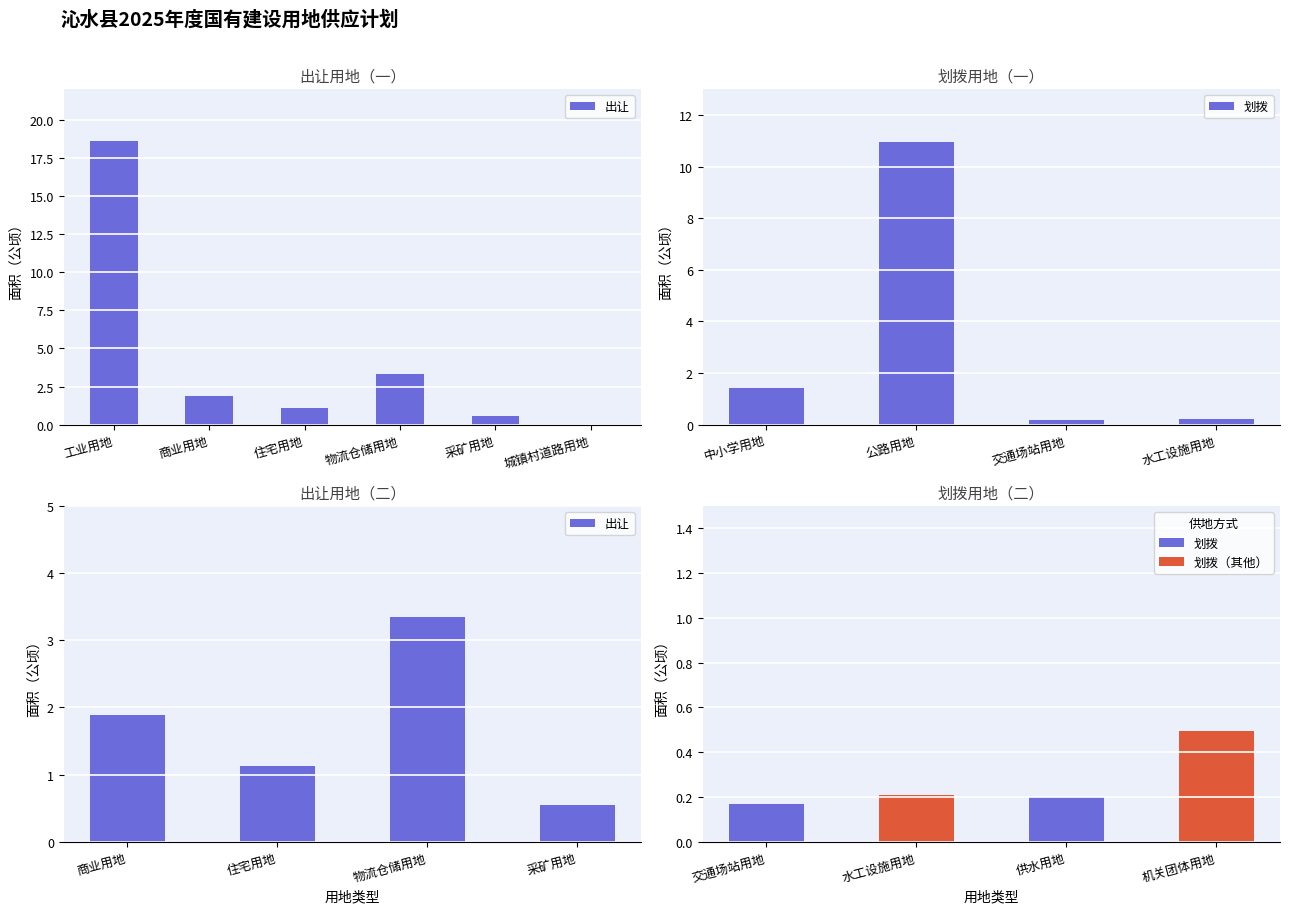

The value of 划拨 at 中小学用地 is 0.4. True or false?

False